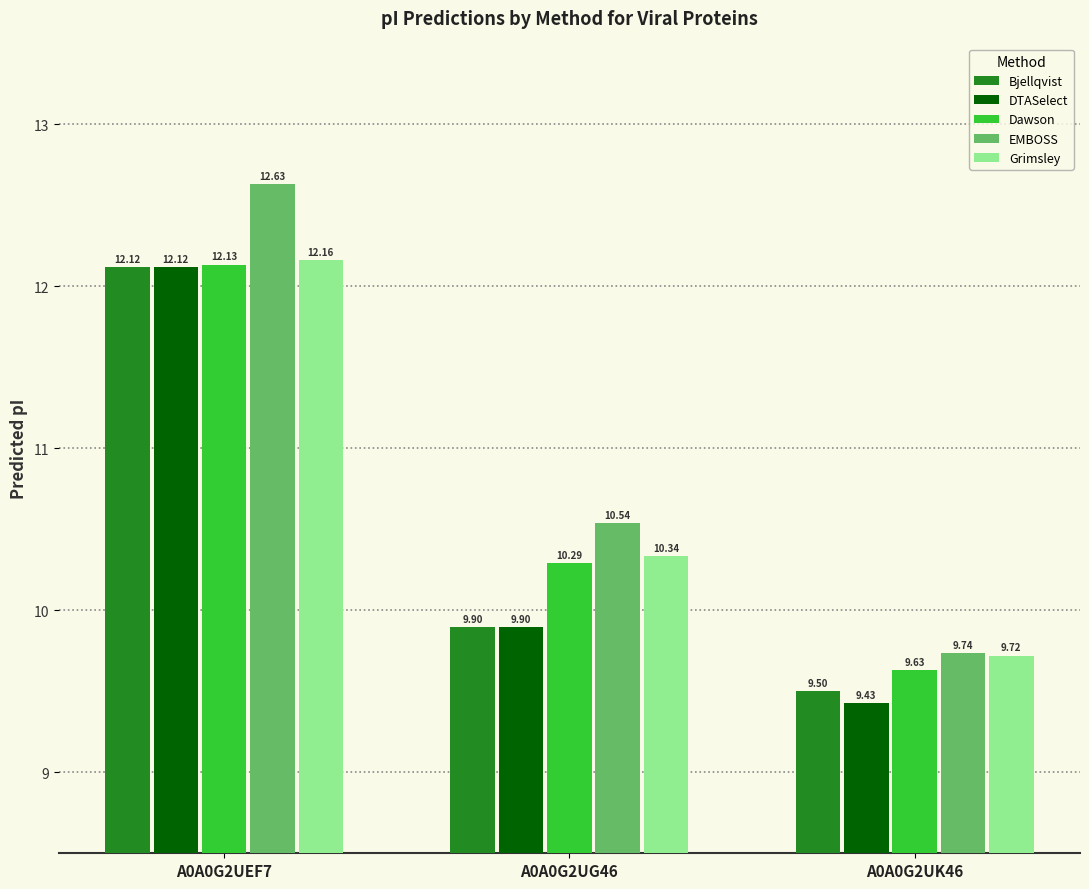

What is the value of the Dawson bar at the 3rd from the left?

9.6